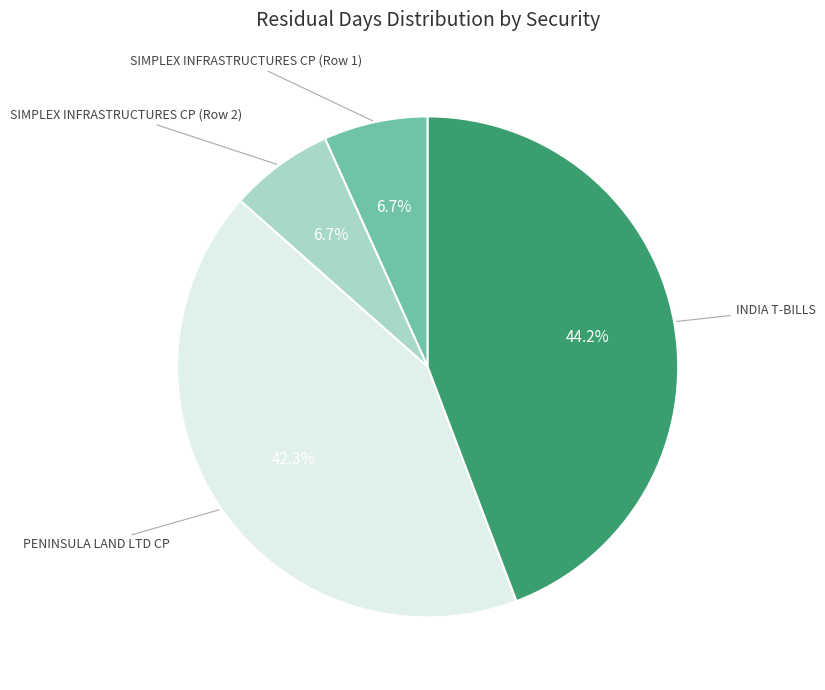

Is there a majority slice in this chart?

No